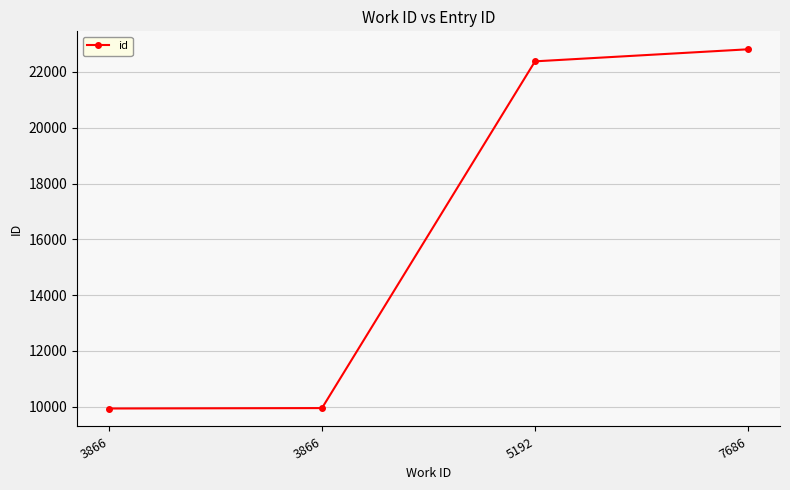

Is it true that the value at 5192 is 38131?

False